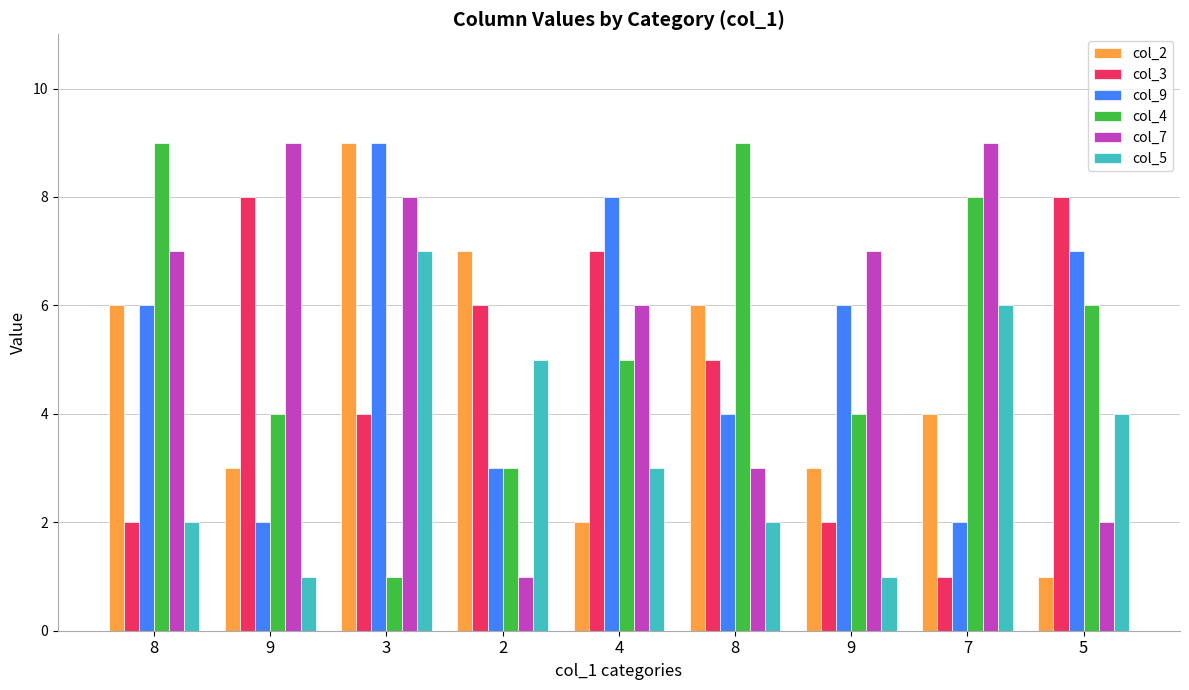

What are all the series names shown in the legend?

col_2, col_3, col_9, col_4, col_7, col_5